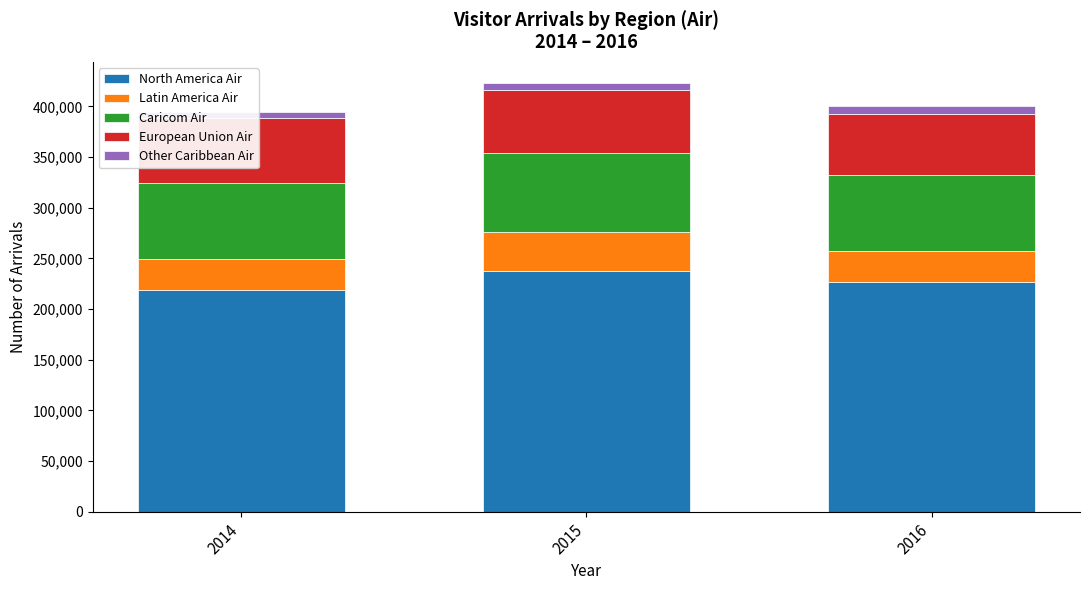

What are all the series names shown in the legend?

North America Air, Latin America Air, Caricom Air, European Union Air, Other Caribbean Air